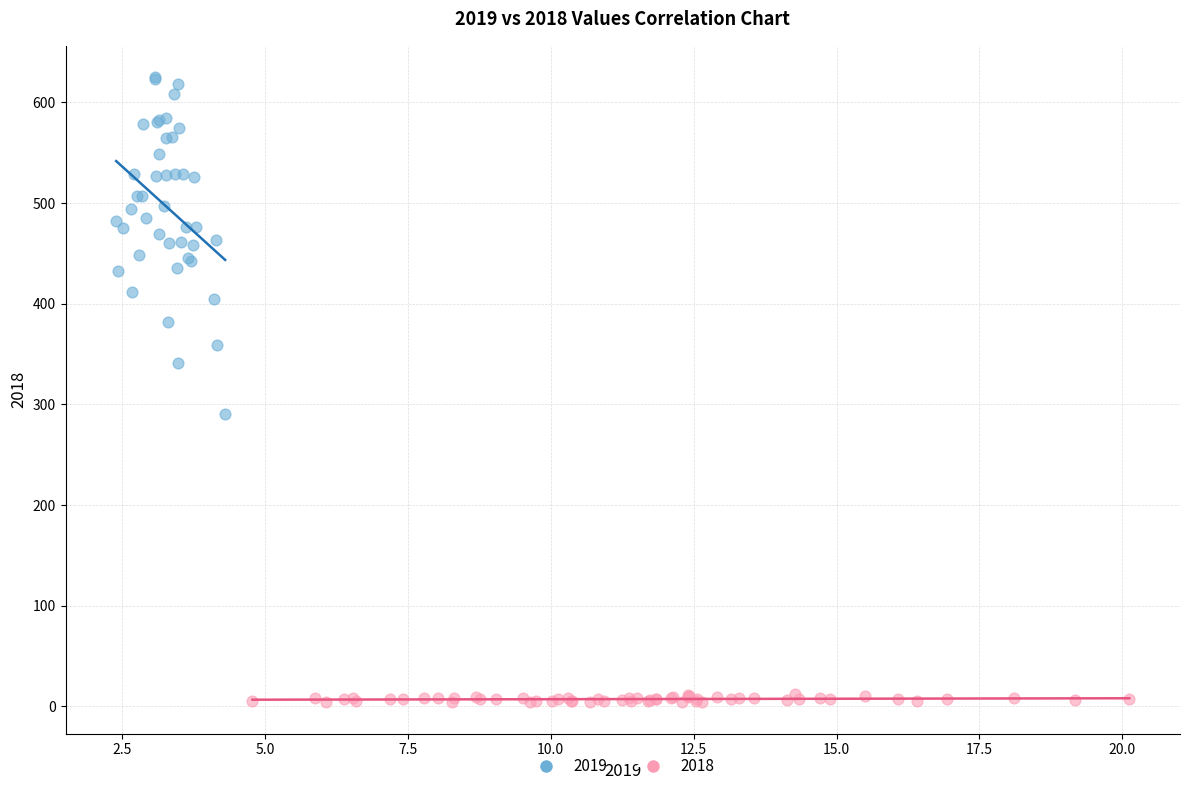

What are all the series names shown in the legend?

2019, 2018